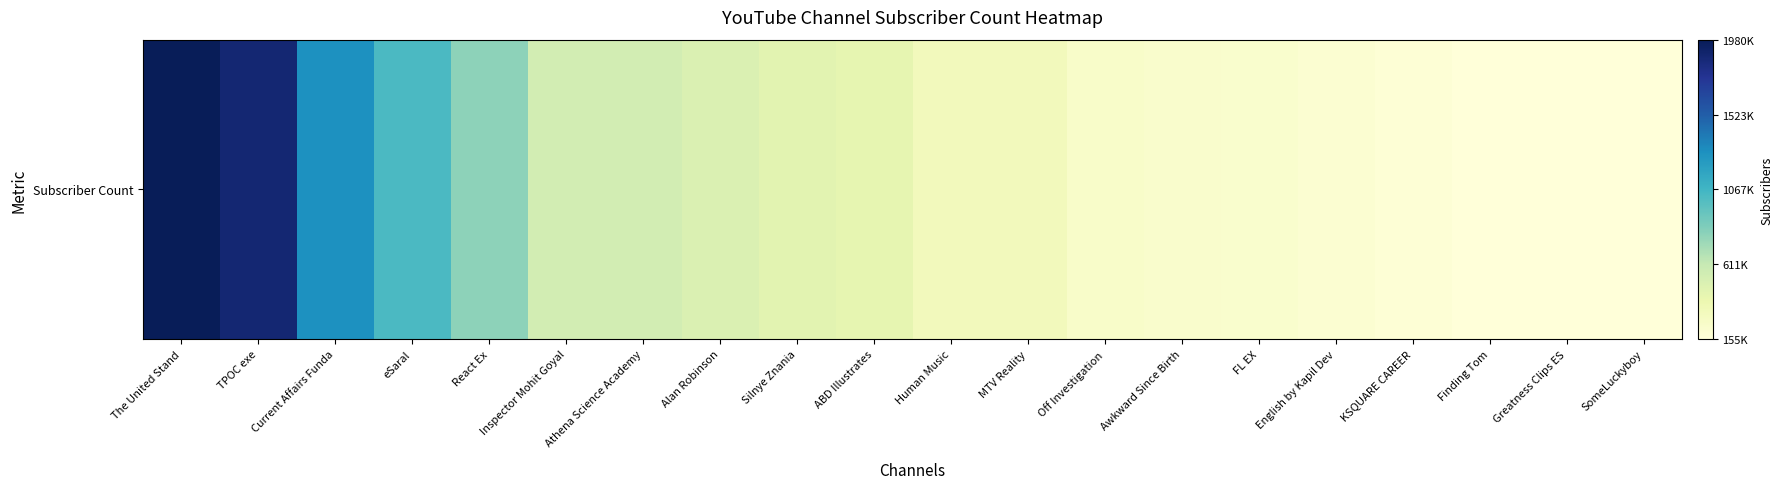

What is the smallest value displayed?

155000